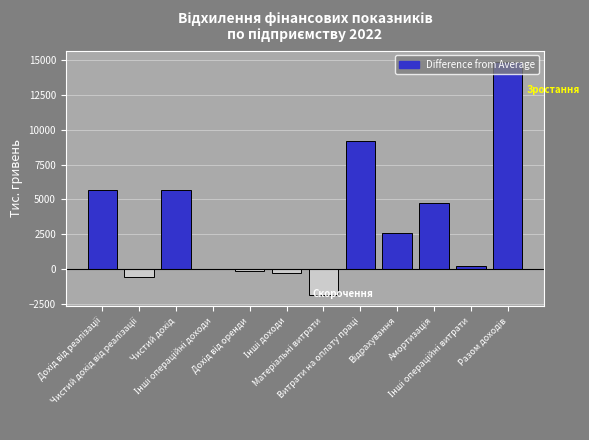

What is the sum of all values?

40106.6